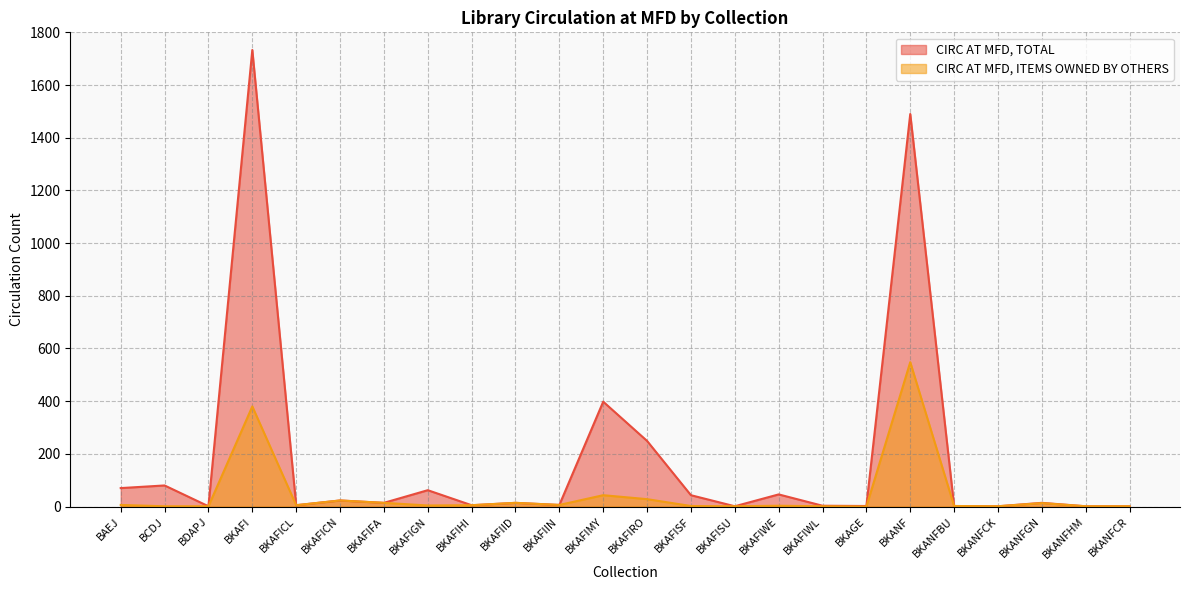

Between BDAPJ and BKAFIHI, which series saw the biggest shift?

CIRC AT MFD, TOTAL